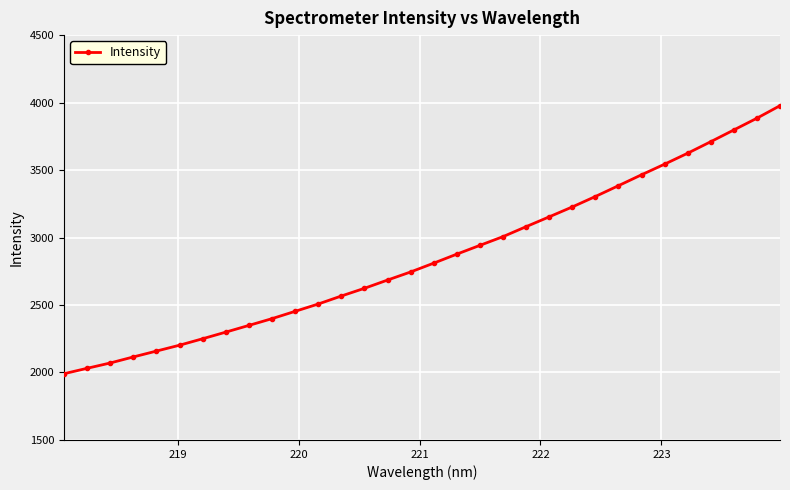

What is the value of the 27th point from the left?

3543.9